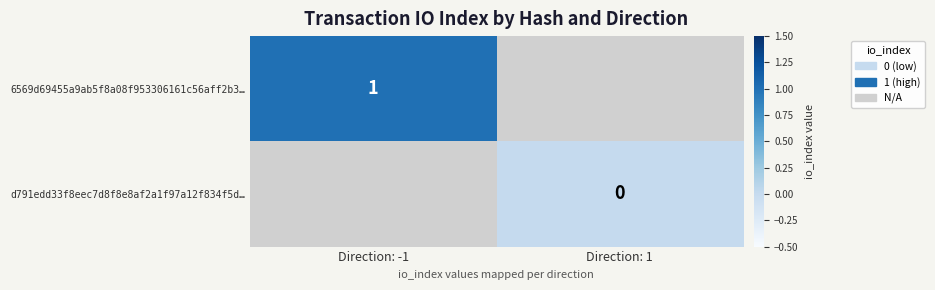

True or false: 6569d69455a9ab5f8a08f953306161c56aff2b3… has a value of 2 at Direction: -1.

False